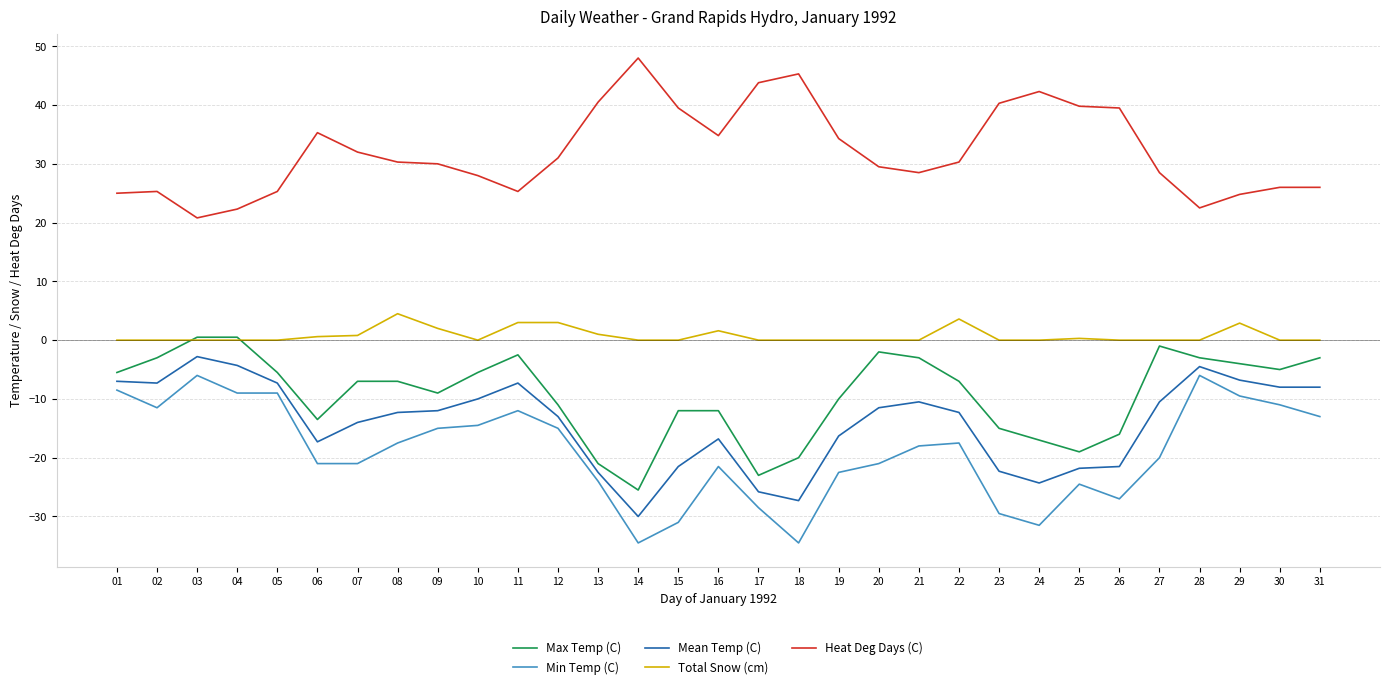

At which label is Min Temp (C) closest to -20?

27